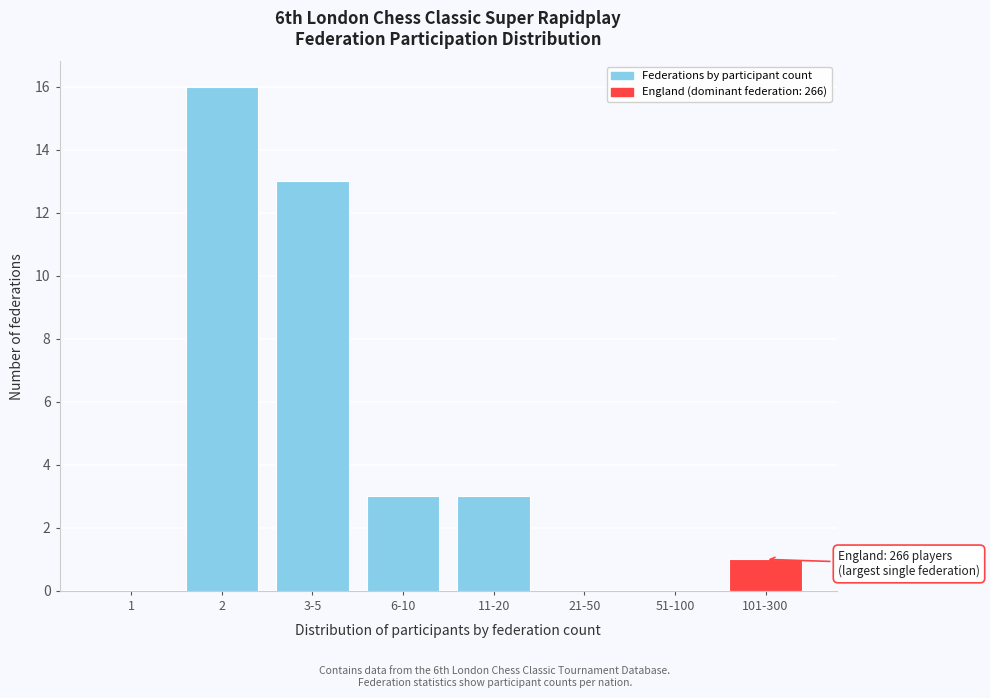

Reading left to right, transcribe all the data shown in this chart.

1=0	2=16	3-5=13	6-10=3	11-20=3	21-50=0	51-100=0	101-300=1